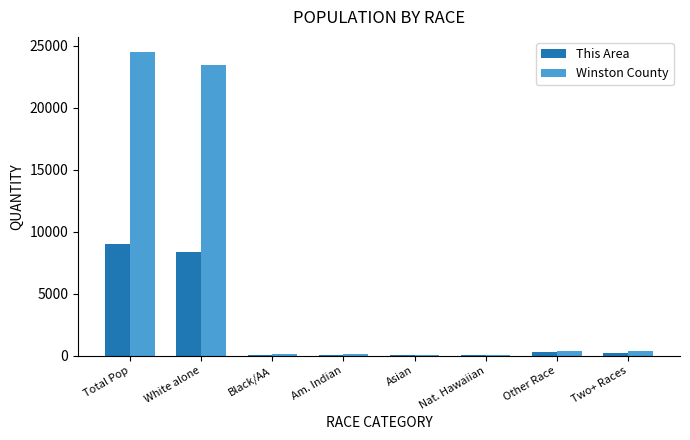

What is the sum of all This Area values?

18054